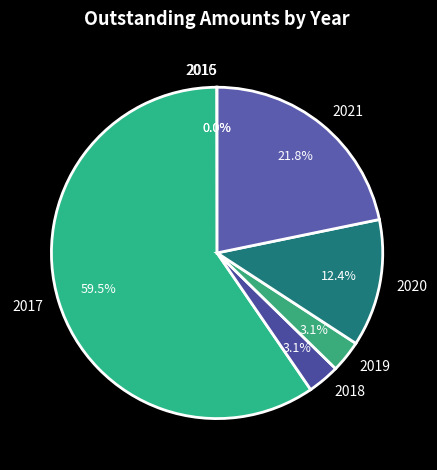

Which category accounts for the majority?

2017